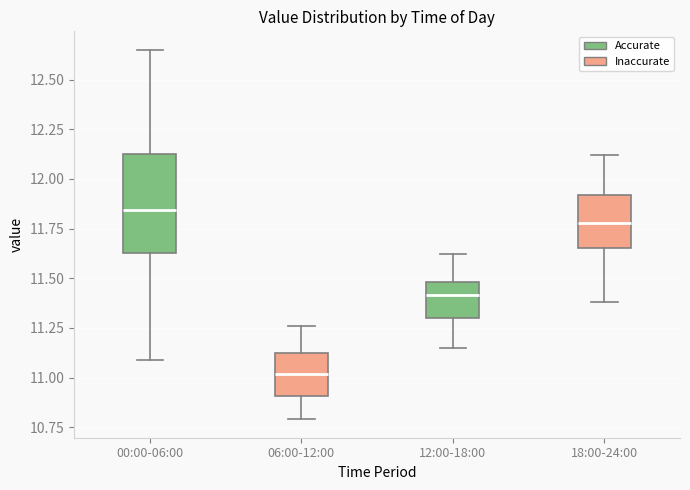

Reading left to right, transcribe this box plot: for each box, give where its median line is, the range the box spans, and where its two whiskers end, as read against the y-axis. The values are not printed on the chart, so give them approximately, as read against the axis.

00:00-06:00: median 11.85, box 11.65 to 12.15, whiskers 11.10 to 12.65
06:00-12:00: median 11.00, box 10.90 to 11.15, whiskers 10.80 to 11.25
12:00-18:00: median 11.40, box 11.30 to 11.50, whiskers 11.15 to 11.60
18:00-24:00: median 11.80, box 11.65 to 11.90, whiskers 11.40 to 12.10